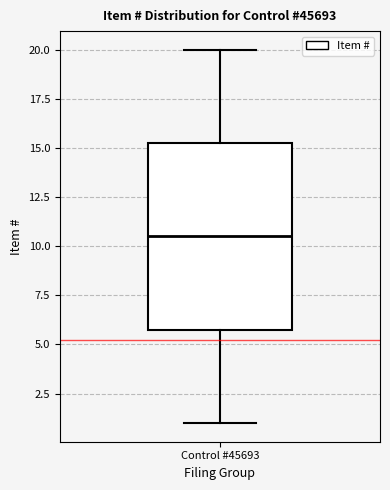

Transcribe this box plot: give where the median line is, the range the box spans, and where the two whiskers end, as read against the y-axis. The values are not printed on the chart, so give them approximately, as read against the axis.

median 10.5, box 6.0 to 15.5, whiskers 1.0 to 20.0